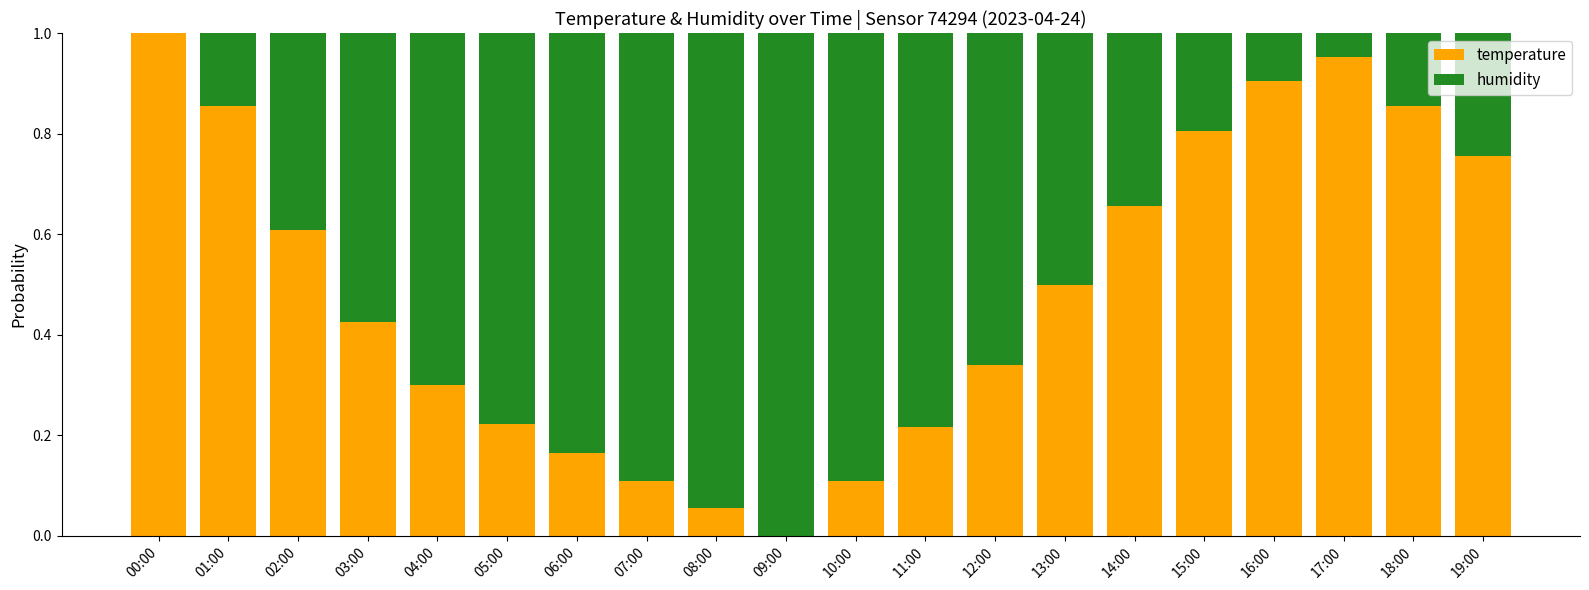

Which category has the highest value in the temperature series?

00:00